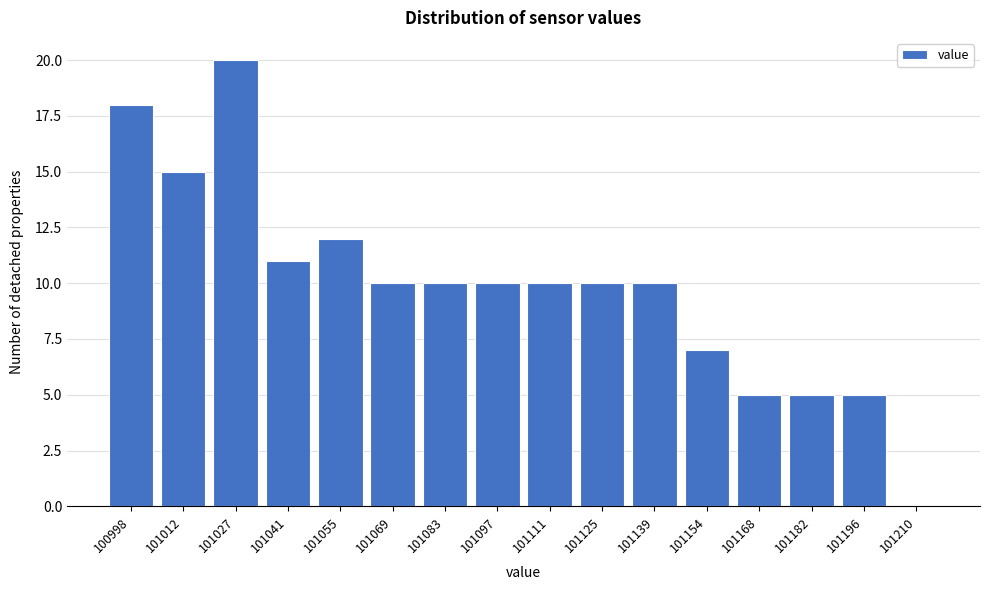

Reading right to left, list all the values displayed in this chart.

101210=0	101196=5	101182=5	101168=5	101154=7	101139=10	101125=10	101111=10	101097=10	101083=10	101069=10	101055=12	101041=11	101027=20	101012=15	100998=18